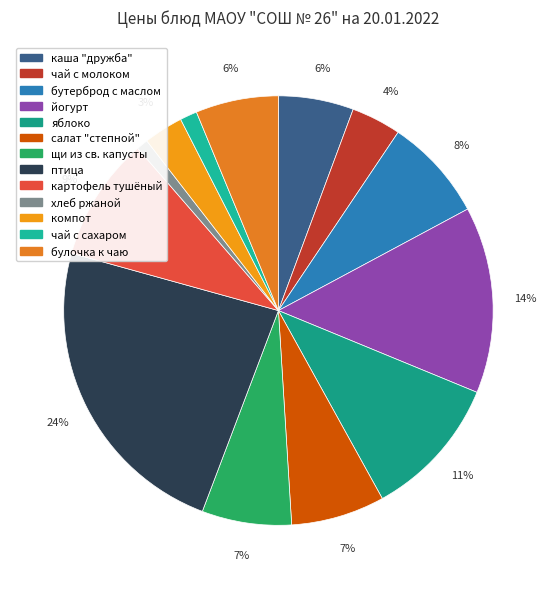

What is the change in value from птица to хлеб ржаной?

-47.1